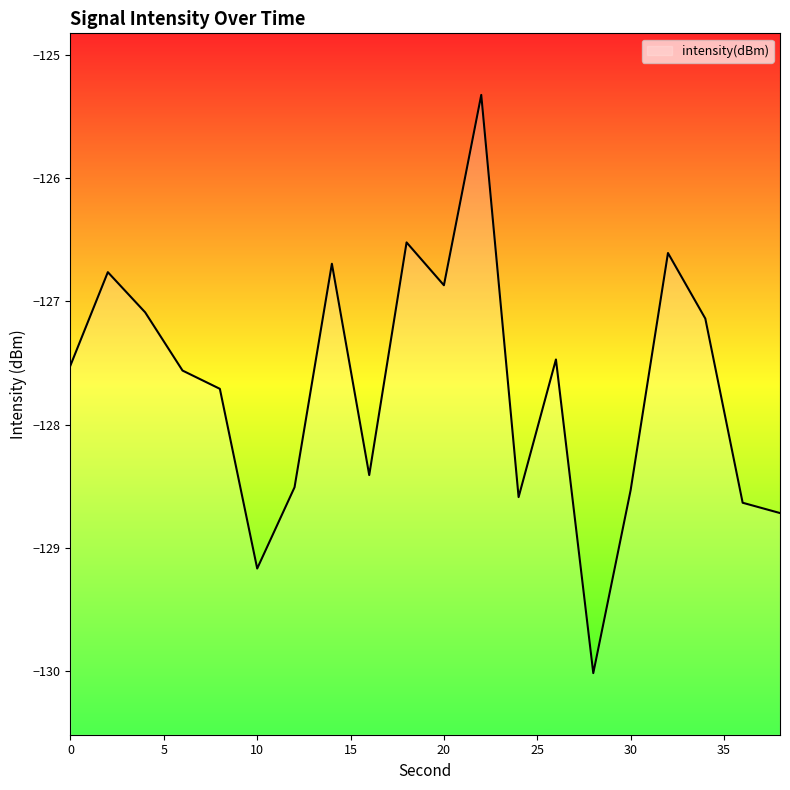

The value at 32 is -225.1. True or false?

False